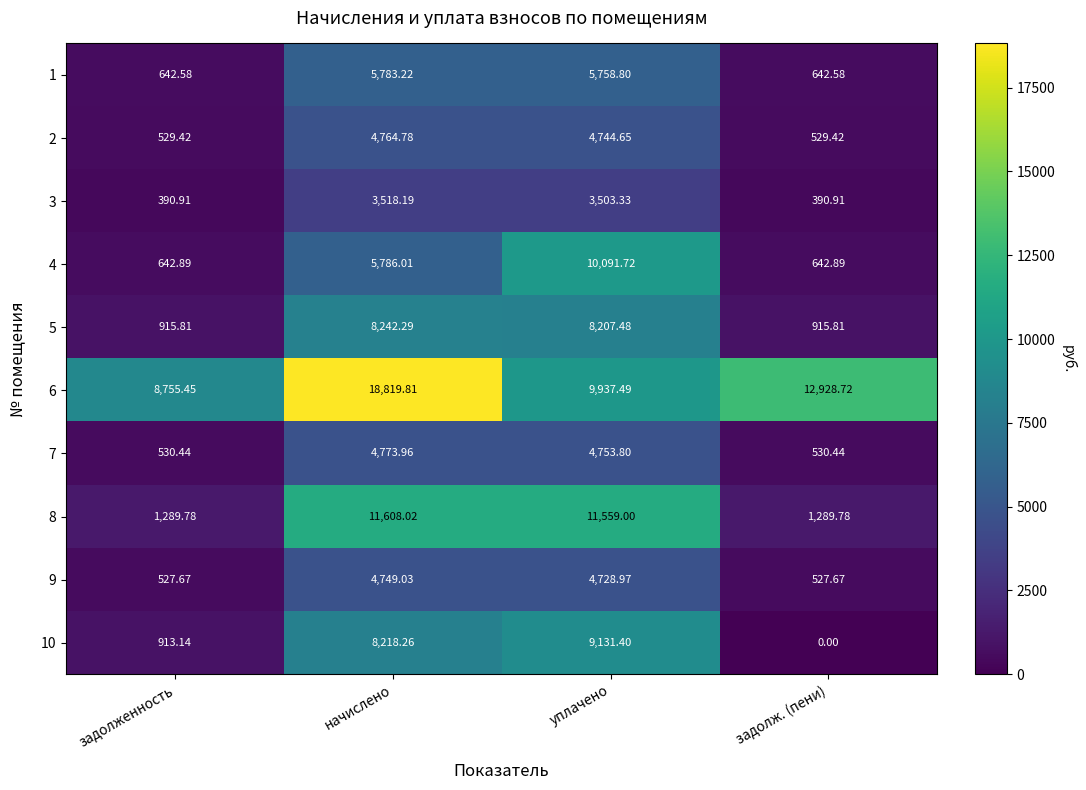

Which category has the highest value across all series?

начислено